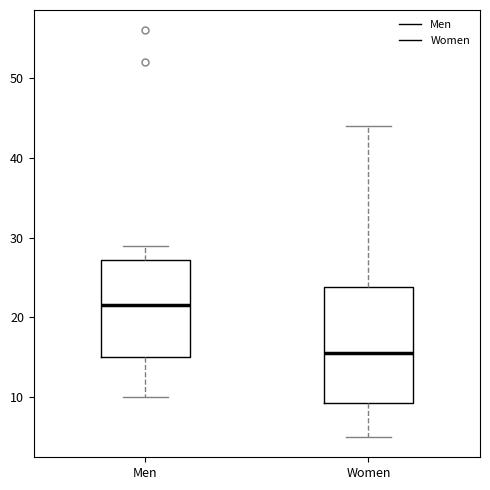

Which box is the tallest, from its lower edge to its upper edge?

Women